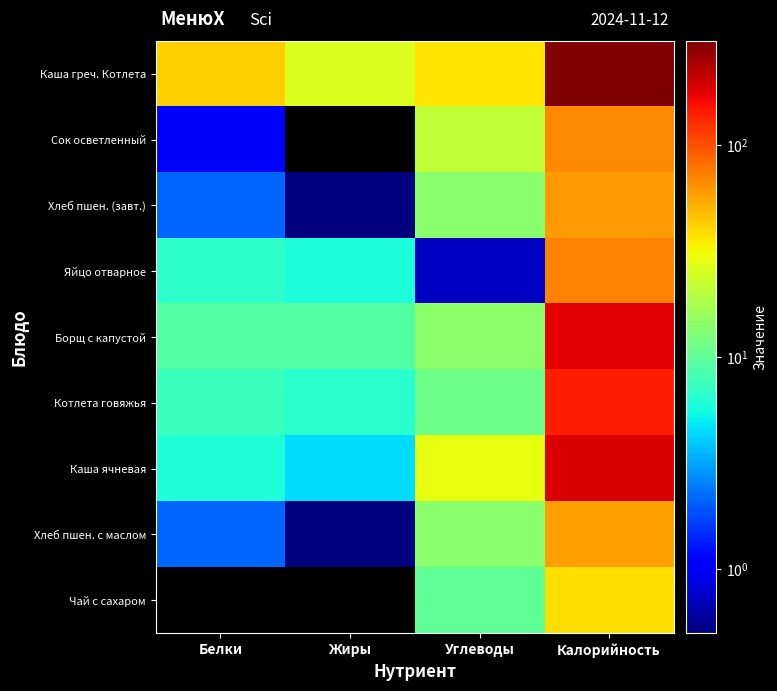

Reading left to right, transcribe all the data shown in this chart.

Каша греч. Котлета: Белки=42.3	Жиры=26.3	Углеводы=36.2	Калорийность=310.0
Сок осветленный: Белки=1.1	Жиры=0.0	Углеводы=21.6	Калорийность=68.3
Хлеб пшен. (завт.): Белки=2.1	Жиры=0.4	Углеводы=14.1	Калорийность=59.3
Яйцо отварное: Белки=6.8	Жиры=5.9	Углеводы=0.7	Калорийность=71.2
Борщ с капустой: Белки=9.2	Жиры=9.0	Углеводы=14.4	Калорийность=177.0
Котлета говяжья: Белки=7.5	Жиры=6.5	Углеводы=11.0	Калорийность=140.0
Каша ячневая: Белки=6.0	Жиры=4.5	Углеводы=28.9	Калорийность=186.3
Хлеб пшен. с маслом: Белки=2.1	Жиры=0.4	Углеводы=14.1	Калорийность=59.0
Чай с сахаром: Белки=0.0	Жиры=0.0	Углеводы=10.0	Калорийность=38.0